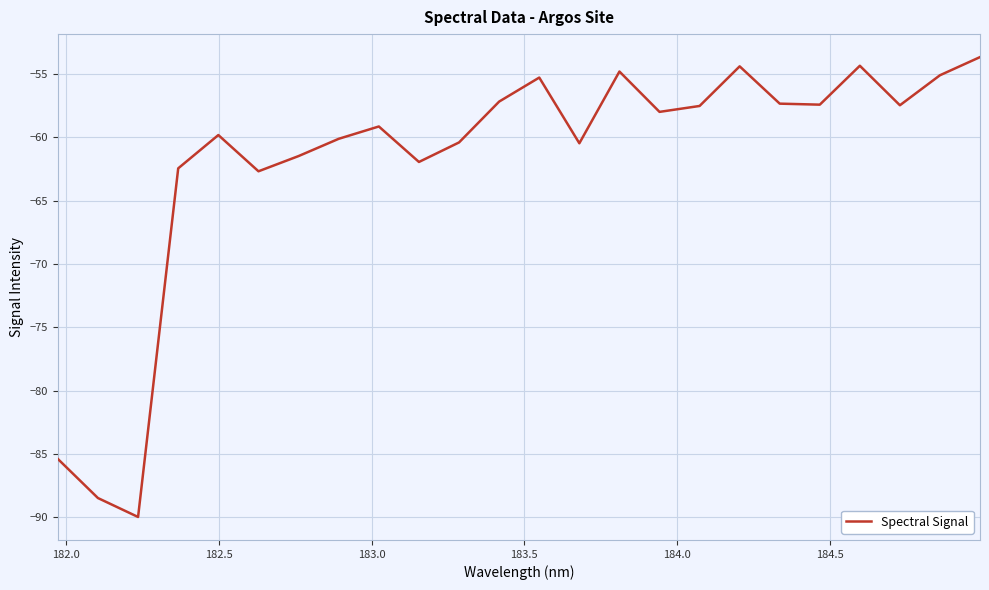

What is the greatest value displayed?

-53.7